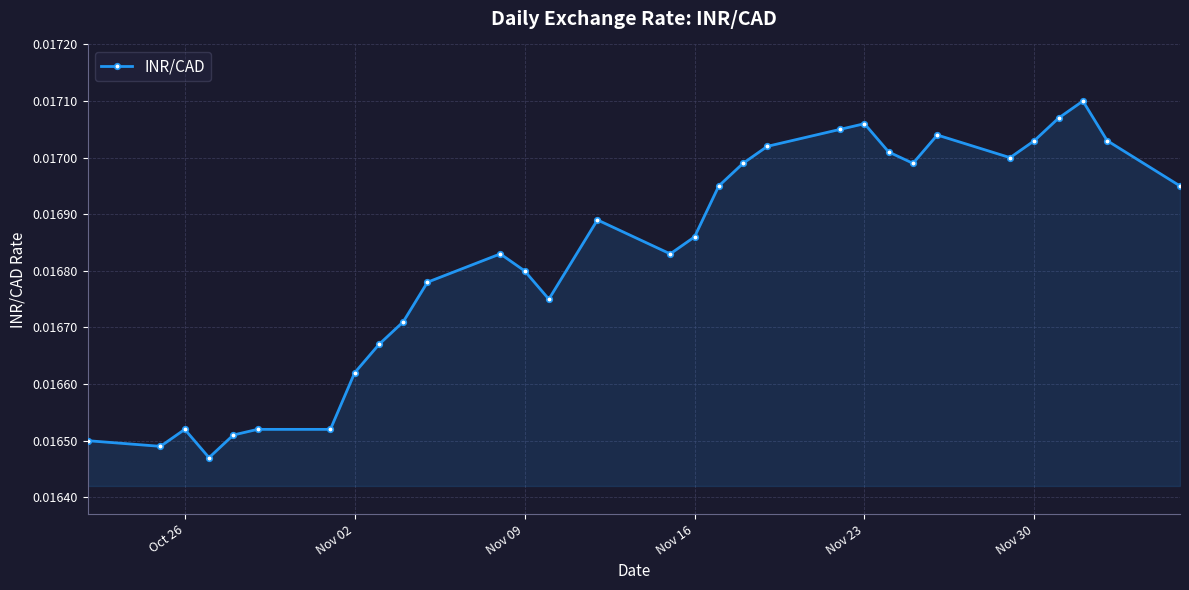

True or false: there are more than 1 points higher than both neighbors.

True